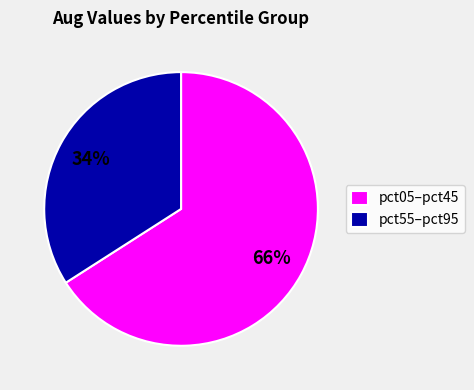

Rank the categories by value from highest to lowest.

pct05–pct45, pct55–pct95